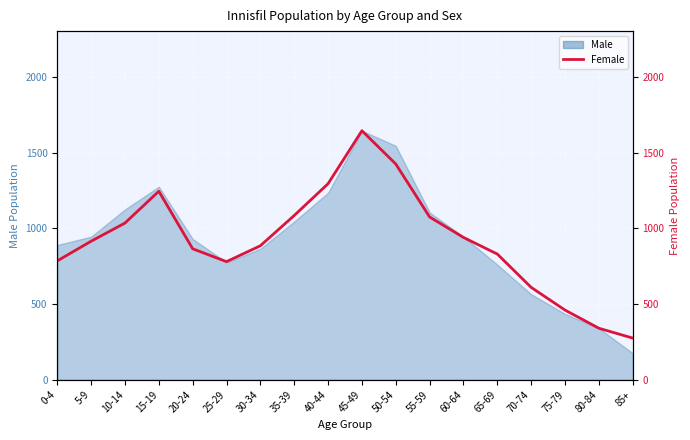

Does the chart display data point markers on the line(s)?

No